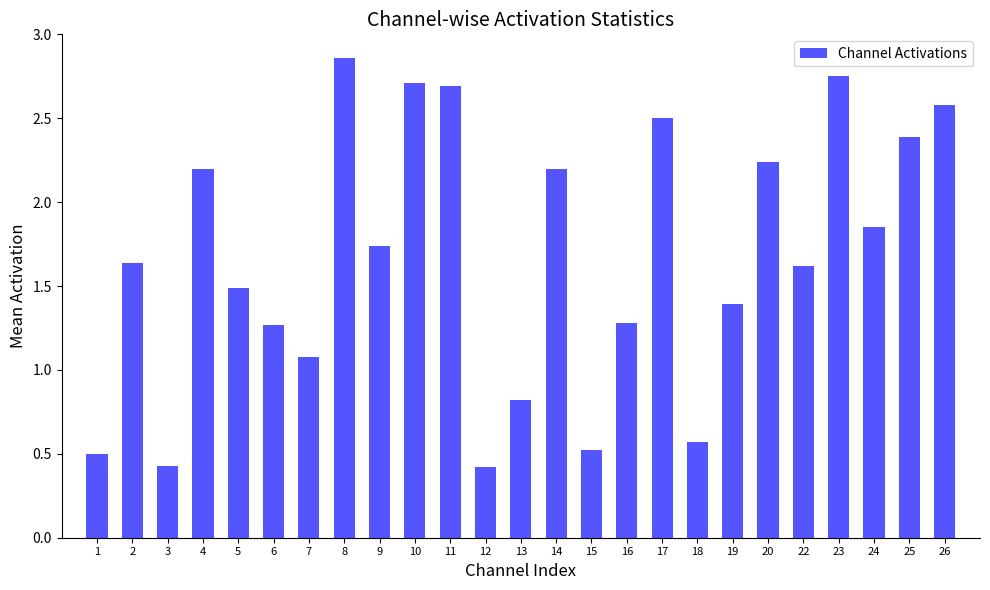

What is the change in value from 9 to 18?

-1.2